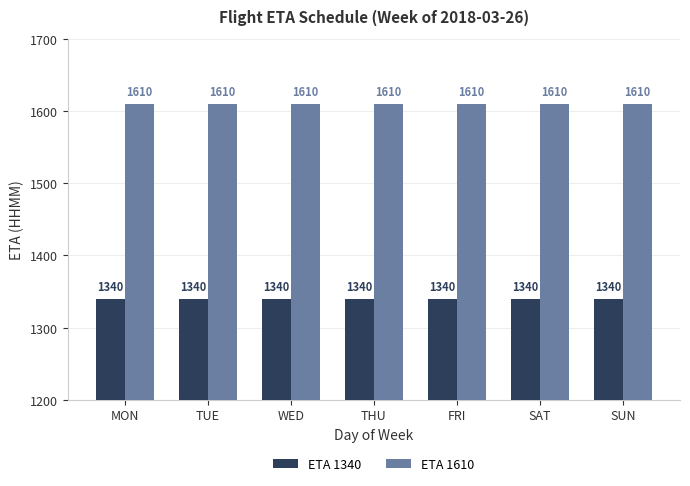

What is the sum of the ETA 1610 values at MON and TUE?

3220